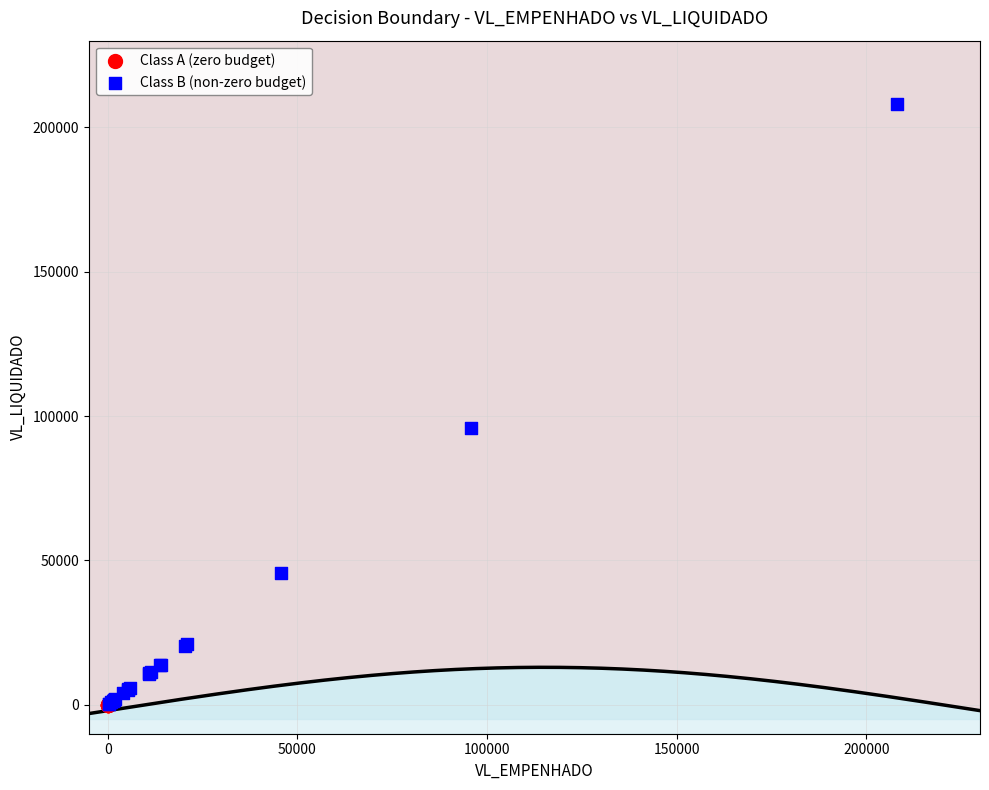

What are all the series names shown in the legend?

Class A (zero budget), Class B (non-zero budget)